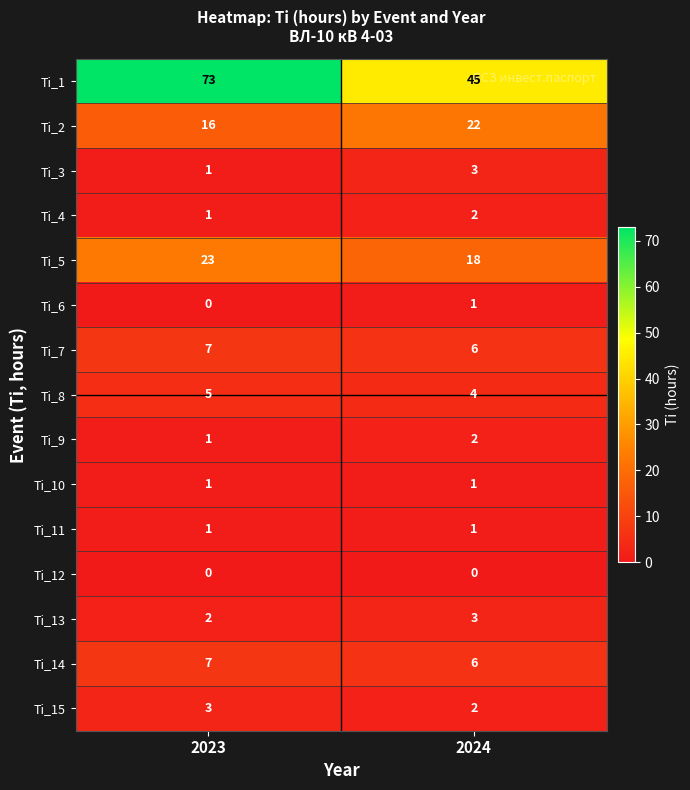

Which series has the largest range (max minus min)?

Ti_1